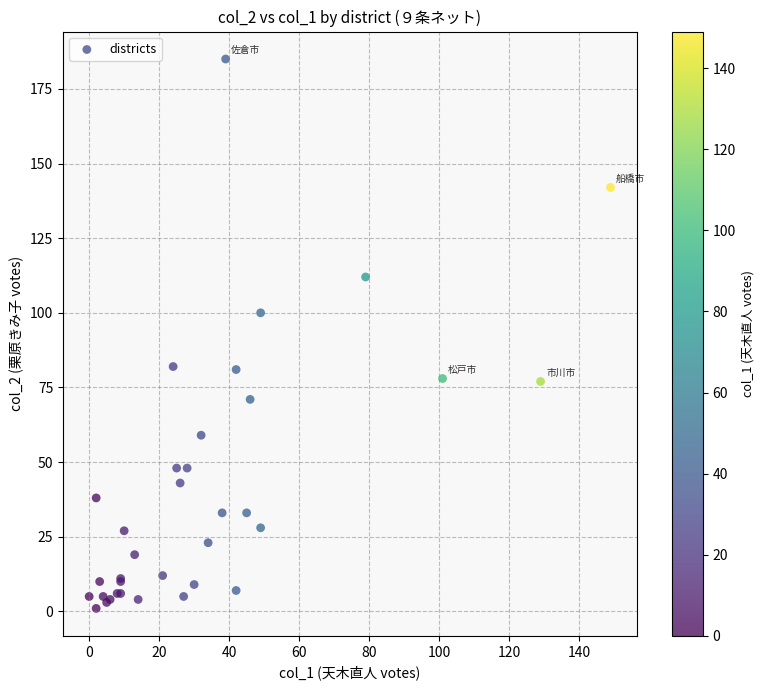

What Y value in the scatter plot is closest to 93?

100